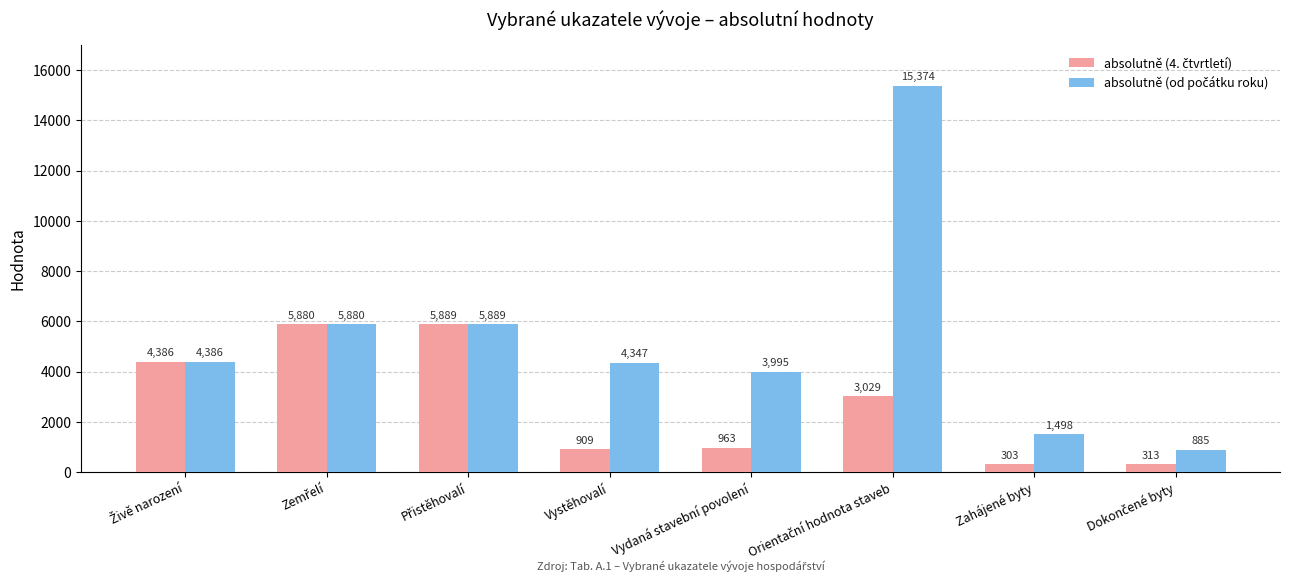

What is the total value across all series at Vystěhovalí?

5256